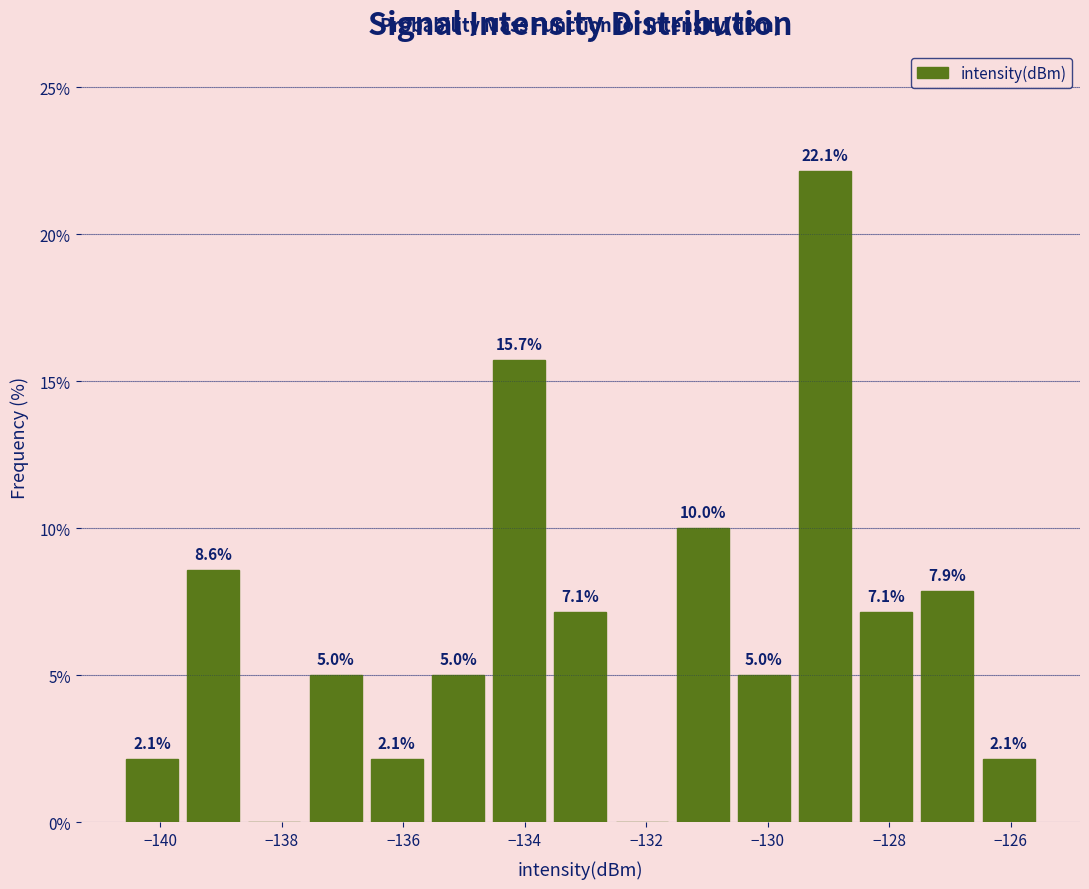

Over which range of the x-axis is the bar tallest?

-129.6 to -128.6